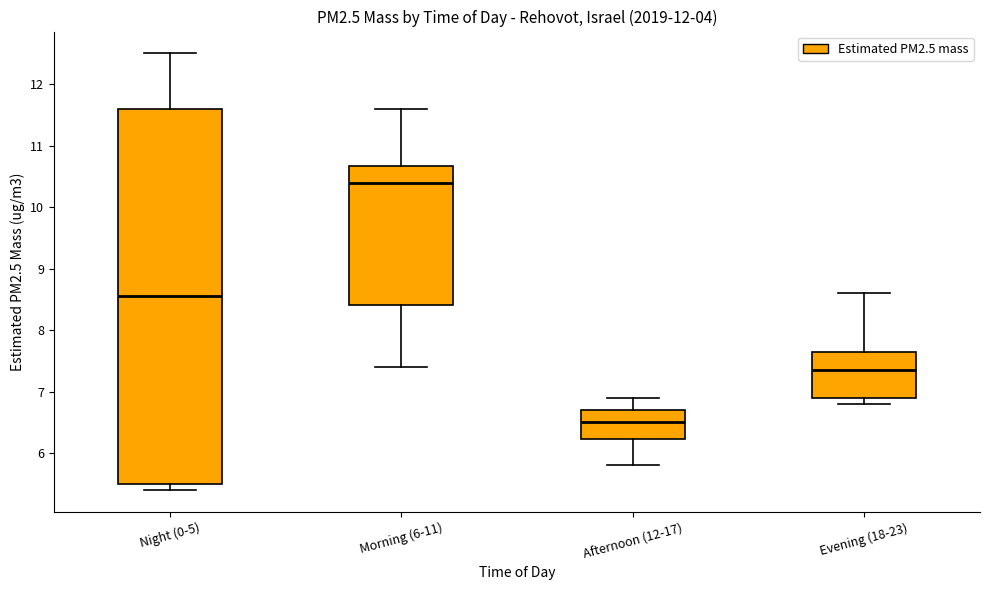

Which box is the tallest, from its lower edge to its upper edge?

Night (0-5)